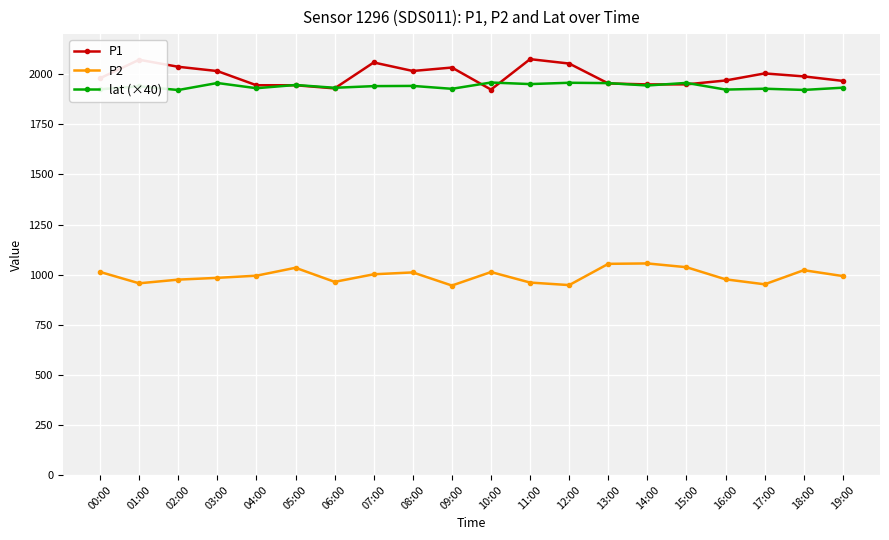

What is the total value across all series at 01:00?

4968.1